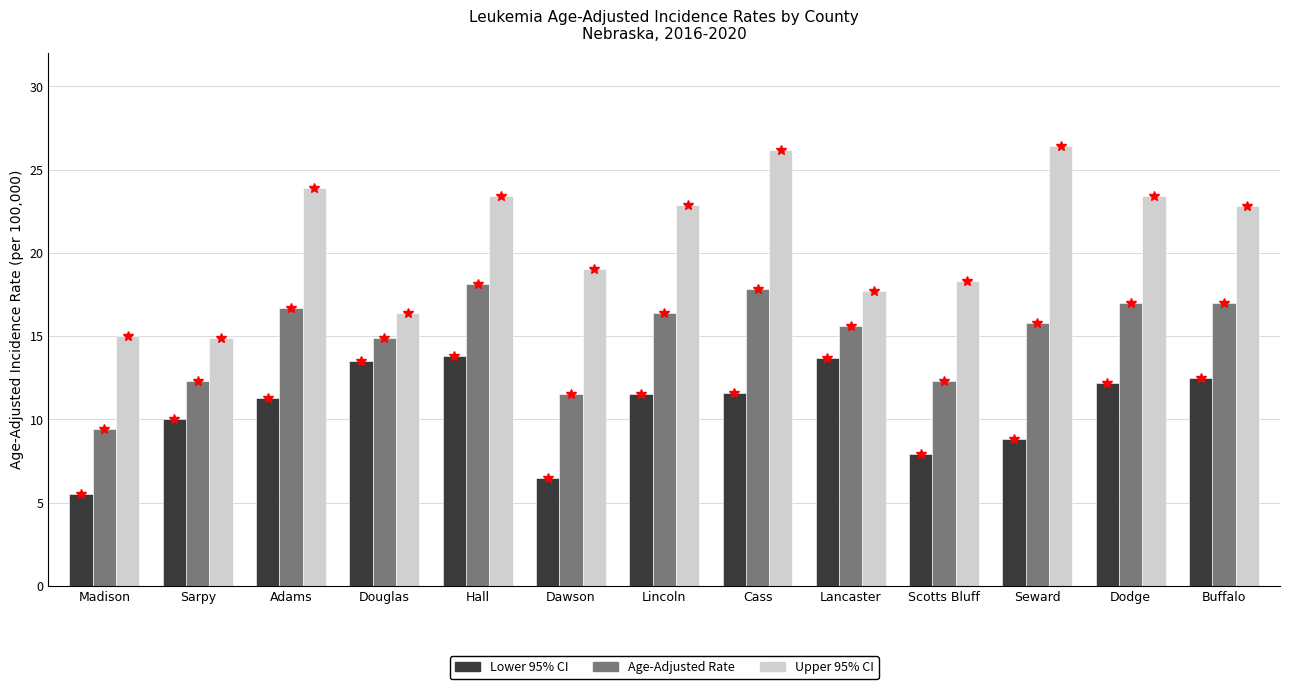

Rank the series by their average value, from highest to lowest.

Upper 95% CI, Age-Adjusted Rate, Lower 95% CI